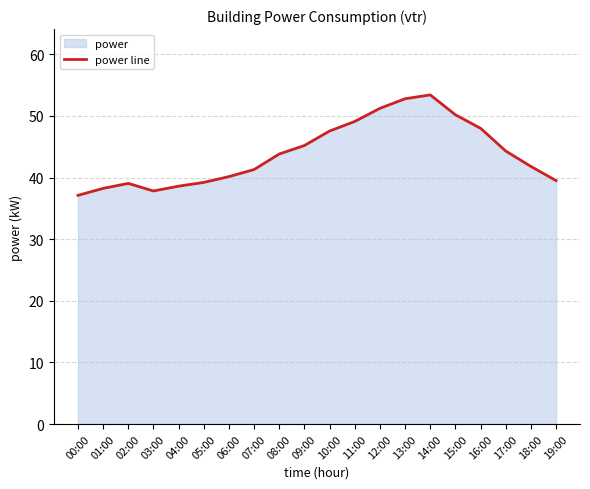

Is it true that the value at 08:00 is 43.8?

True